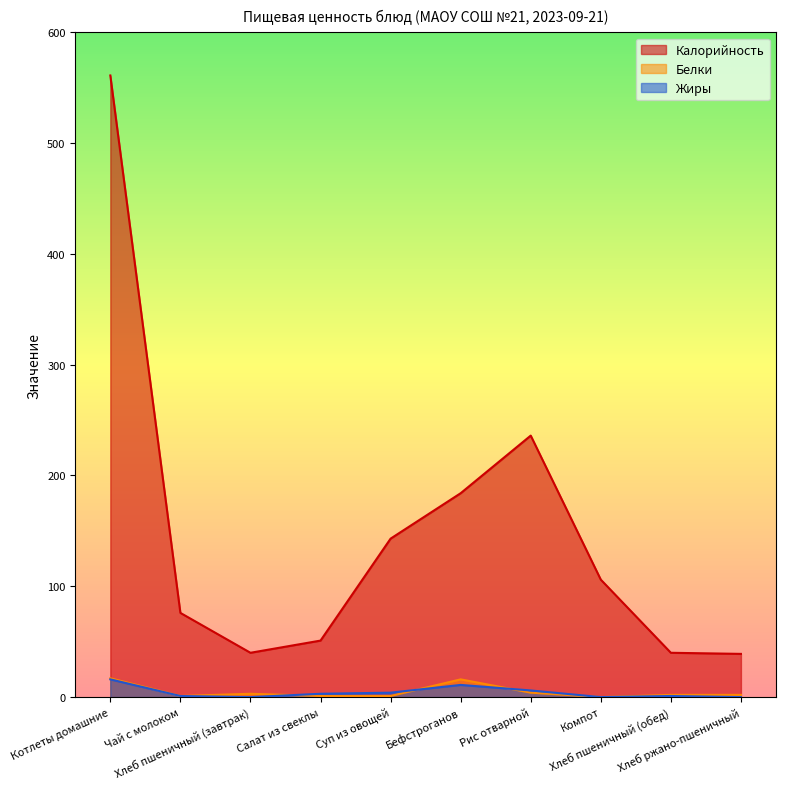

The Жиры series shows -8 at Компот. True or false?

False